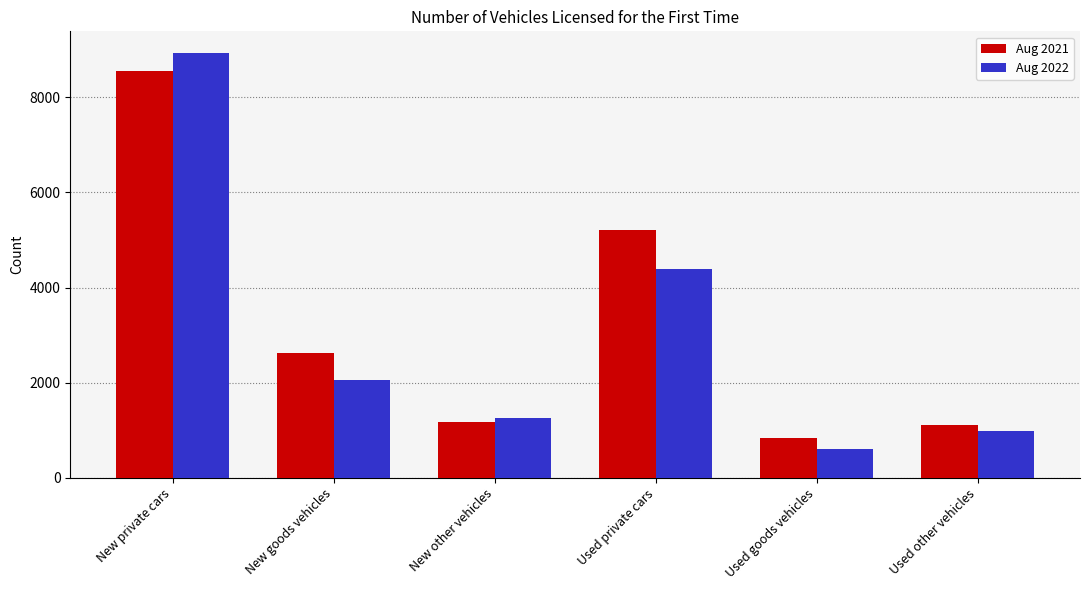

Is it true that Aug 2021 equals 8073 at Used private cars?

False